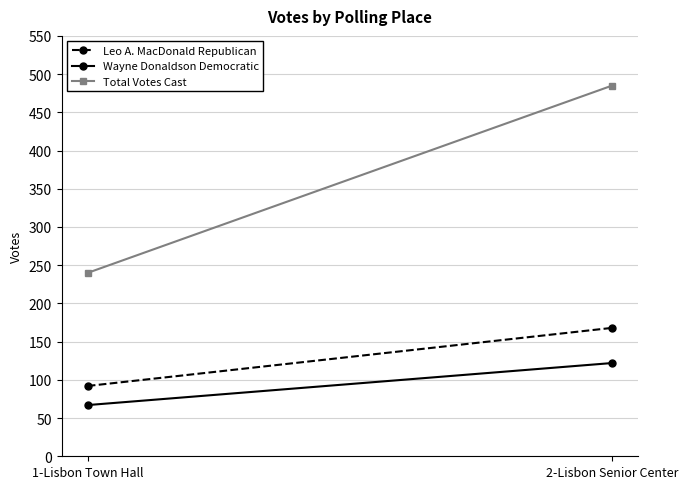

At which label does Wayne Donaldson Democratic reach its peak?

2-Lisbon Senior Center